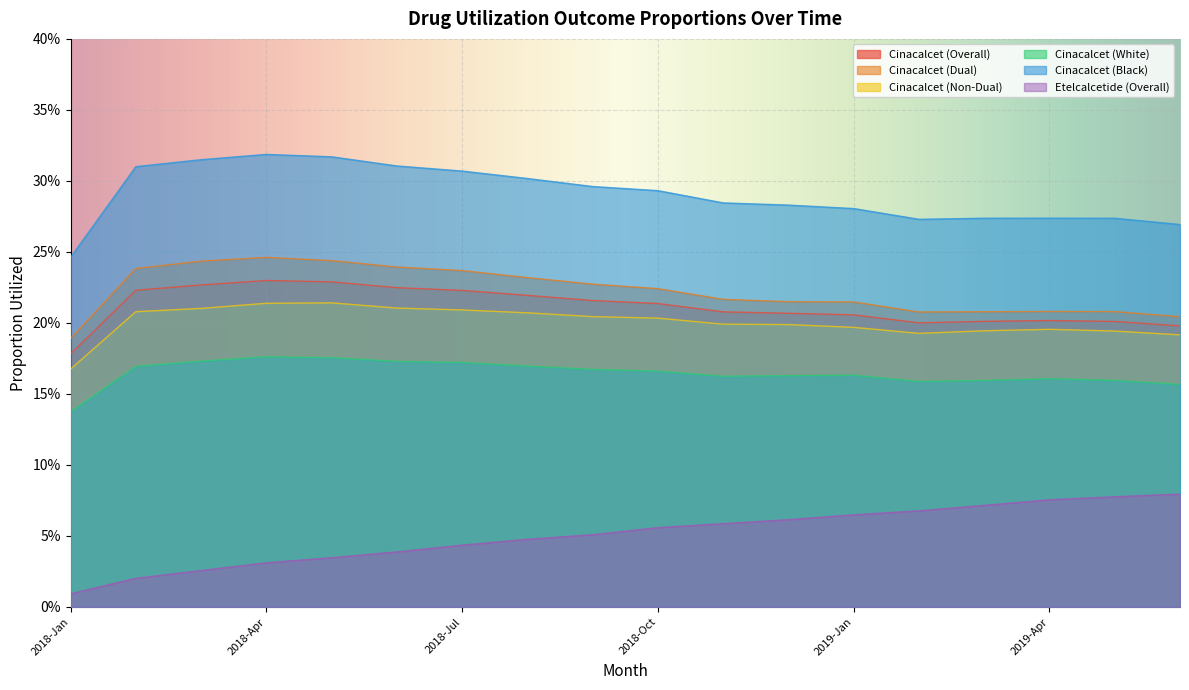

Which label corresponds to the largest value in the chart?

2018-Apr